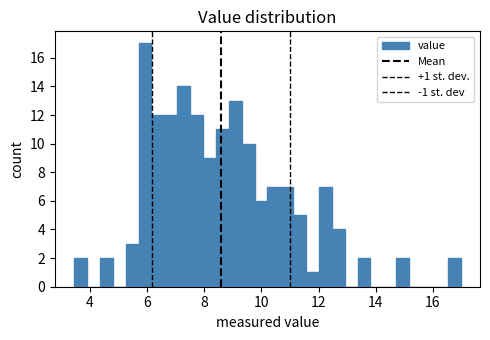

Around what value on the x-axis is the tallest bar? Give the approximate position of its centre, as read against the axis.

6.0